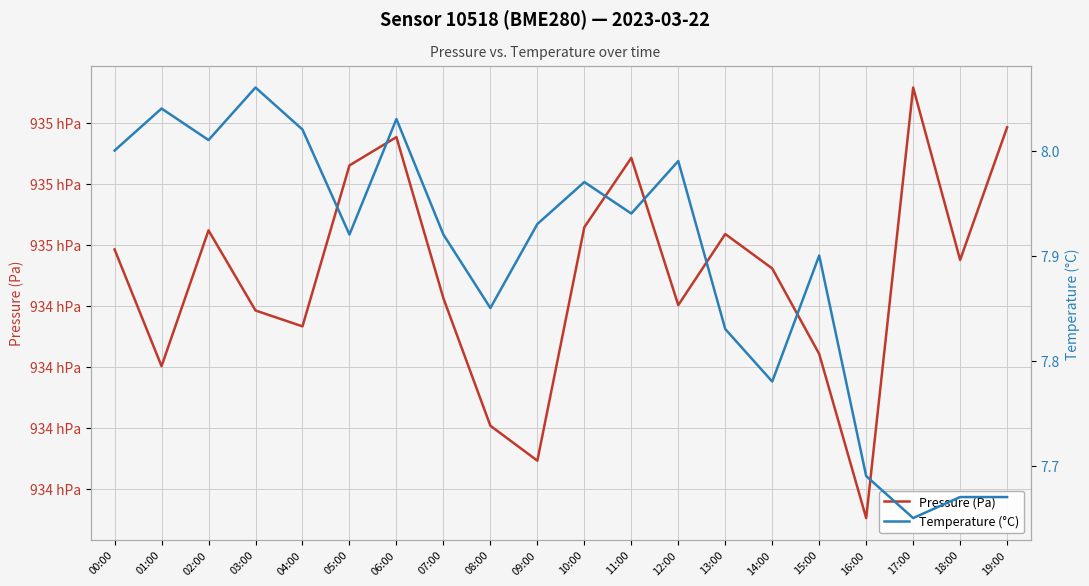

How many lines are shown in the chart?

2